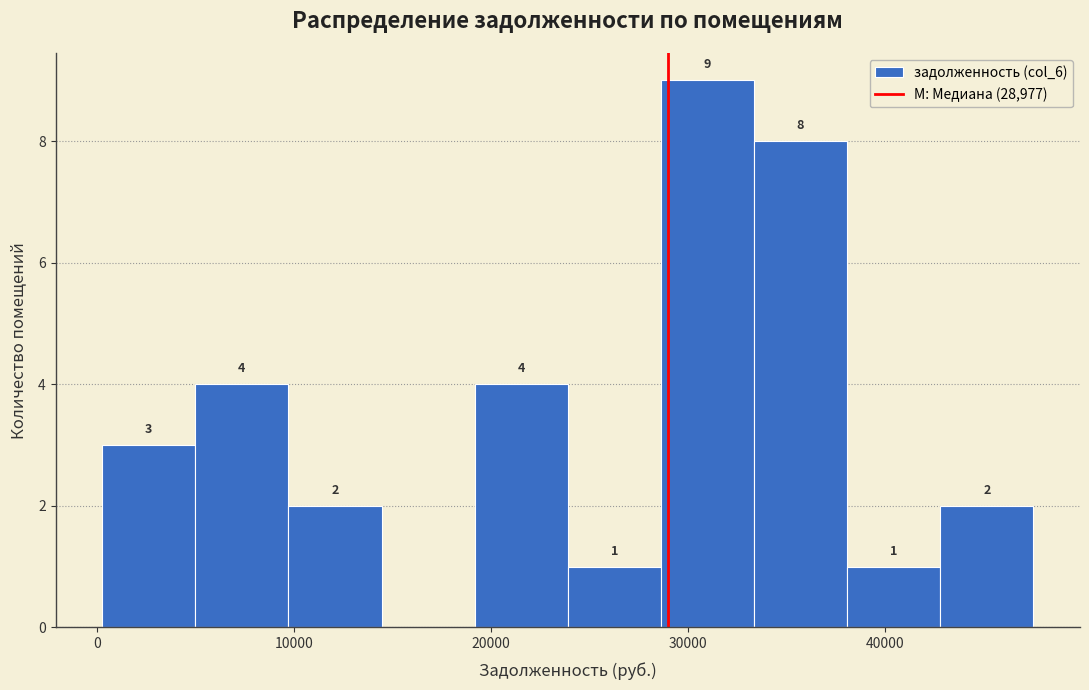

Over which range of the x-axis is the bar tallest?

29000 to 33000